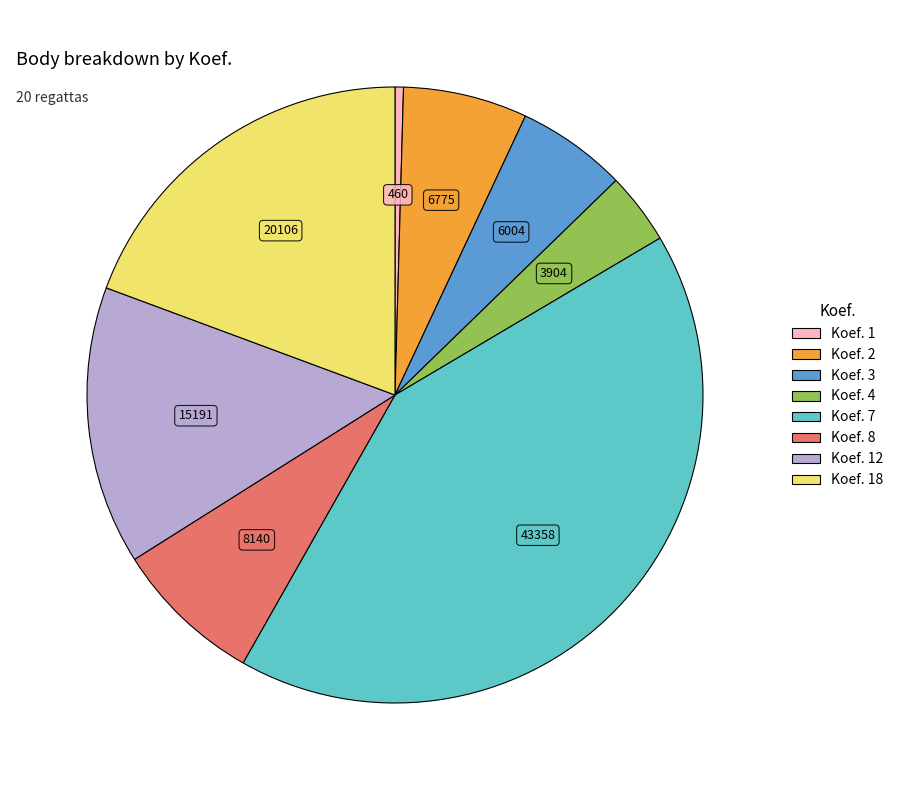

Does any single category account for the majority?

No